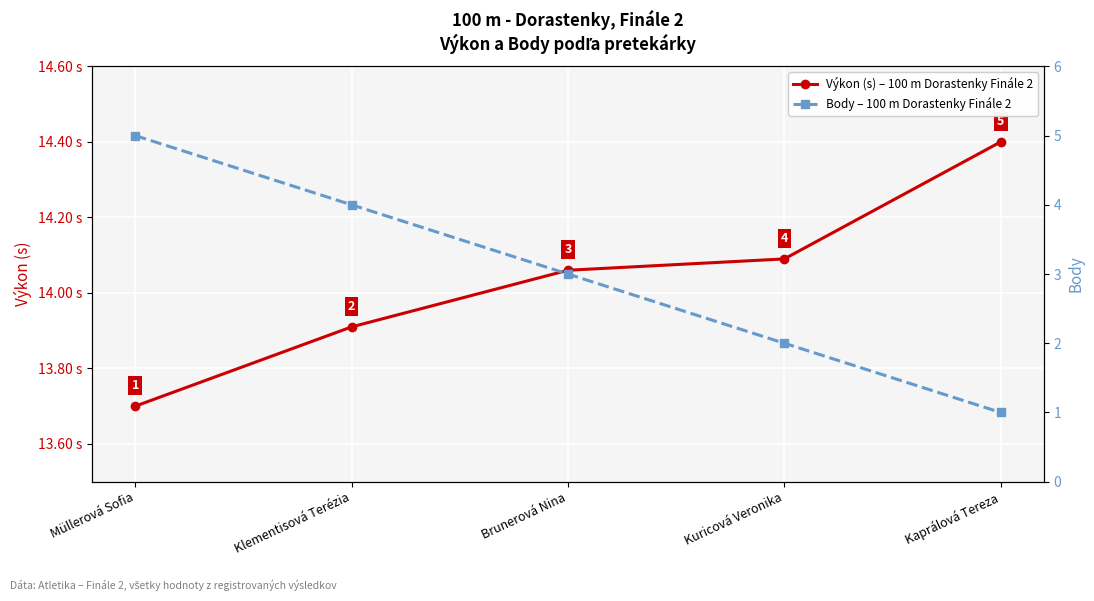

True or false: Výkon (s) – 100 m Dorastenky Finále 2 and Body – 100 m Dorastenky Finále 2 cross at least once.

False